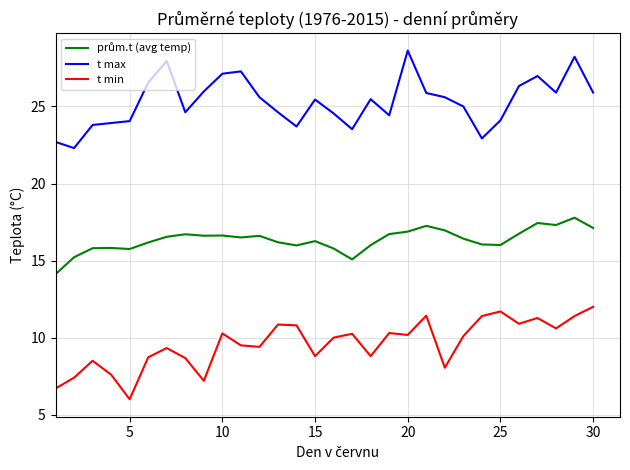

What is the smallest value displayed?

6.0